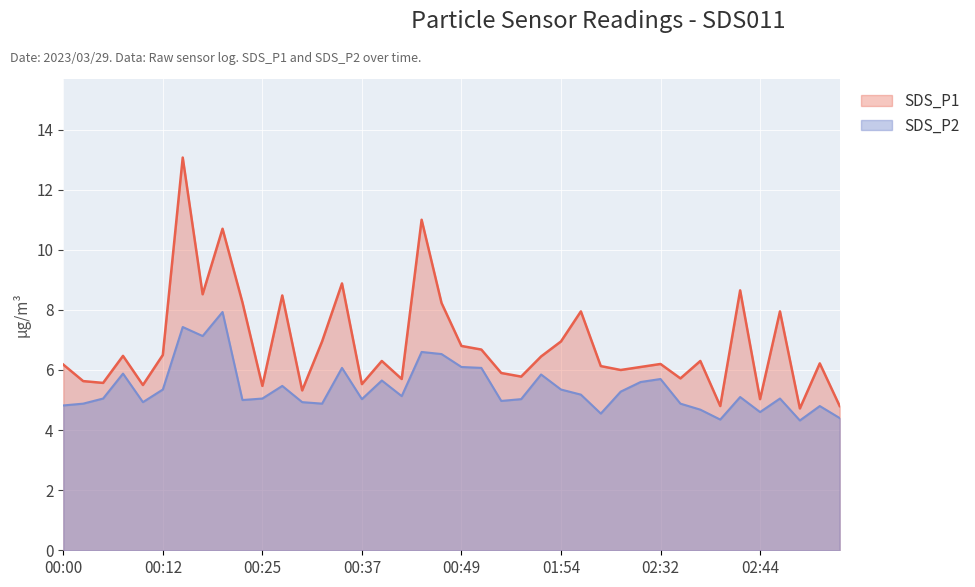

What are all the series names shown in the legend?

SDS_P1, SDS_P2